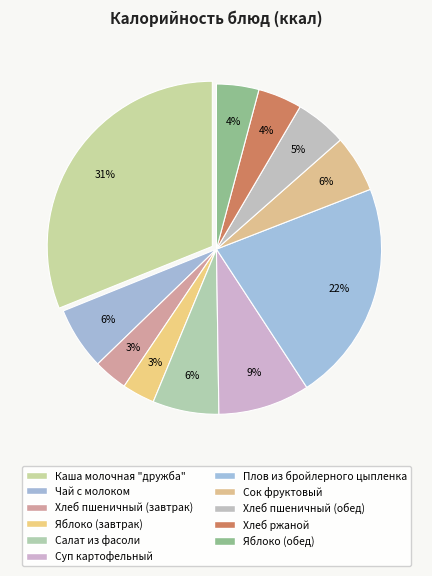

How many slices are in this pie chart?

11